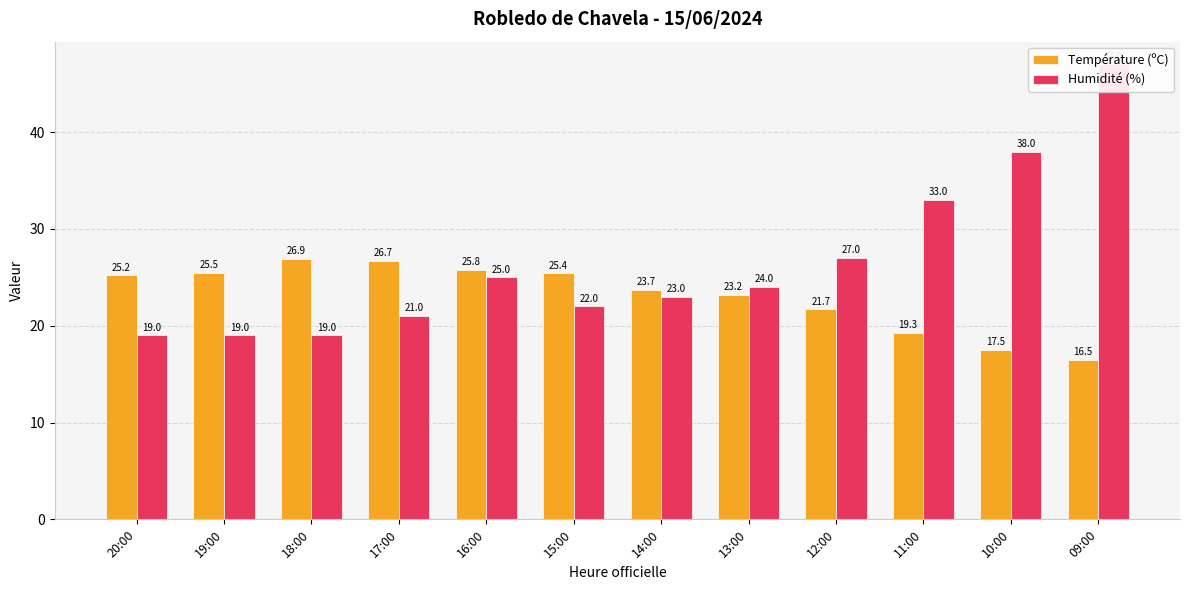

What are all the series names shown in the legend?

Température (ºC), Humidité (%)